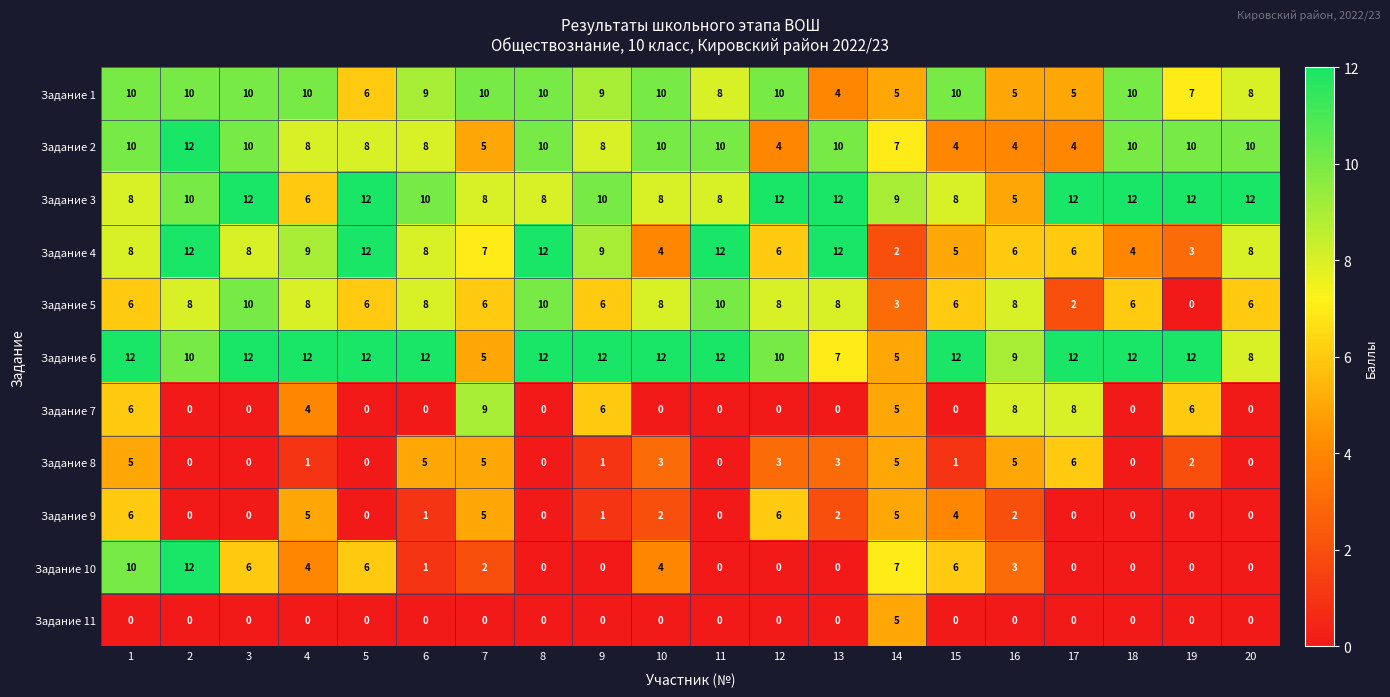

Which series changed the most between 1 and 19?

Задание 10